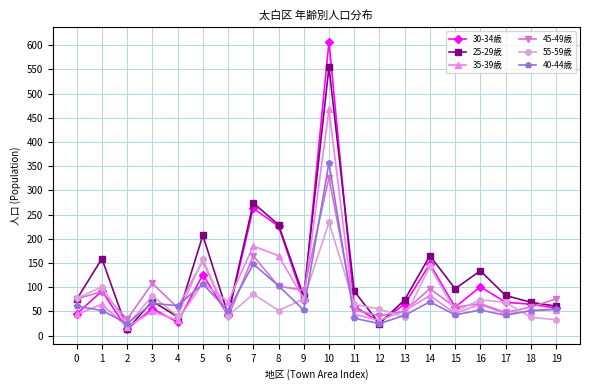

Which series has the largest range (max minus min)?

30-34歳